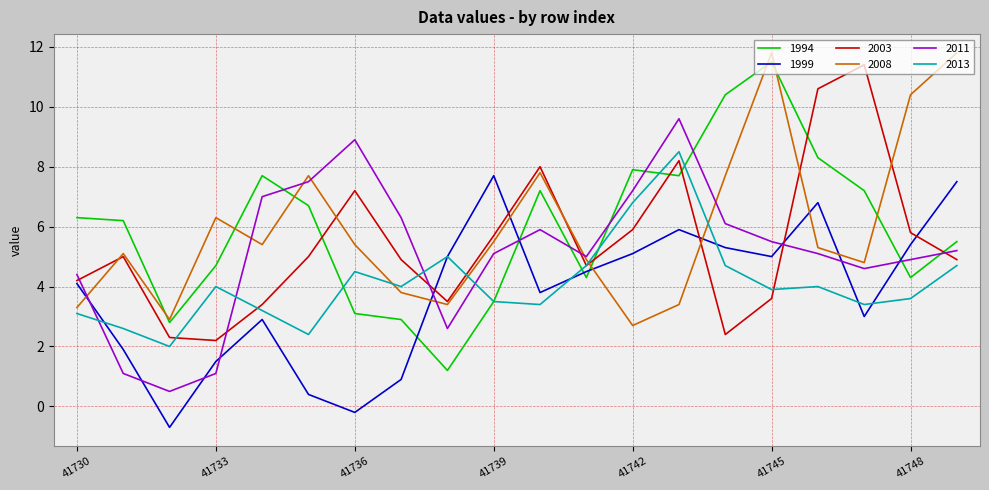

True or false: 2013 has more than 2 points higher than both neighbors.

True